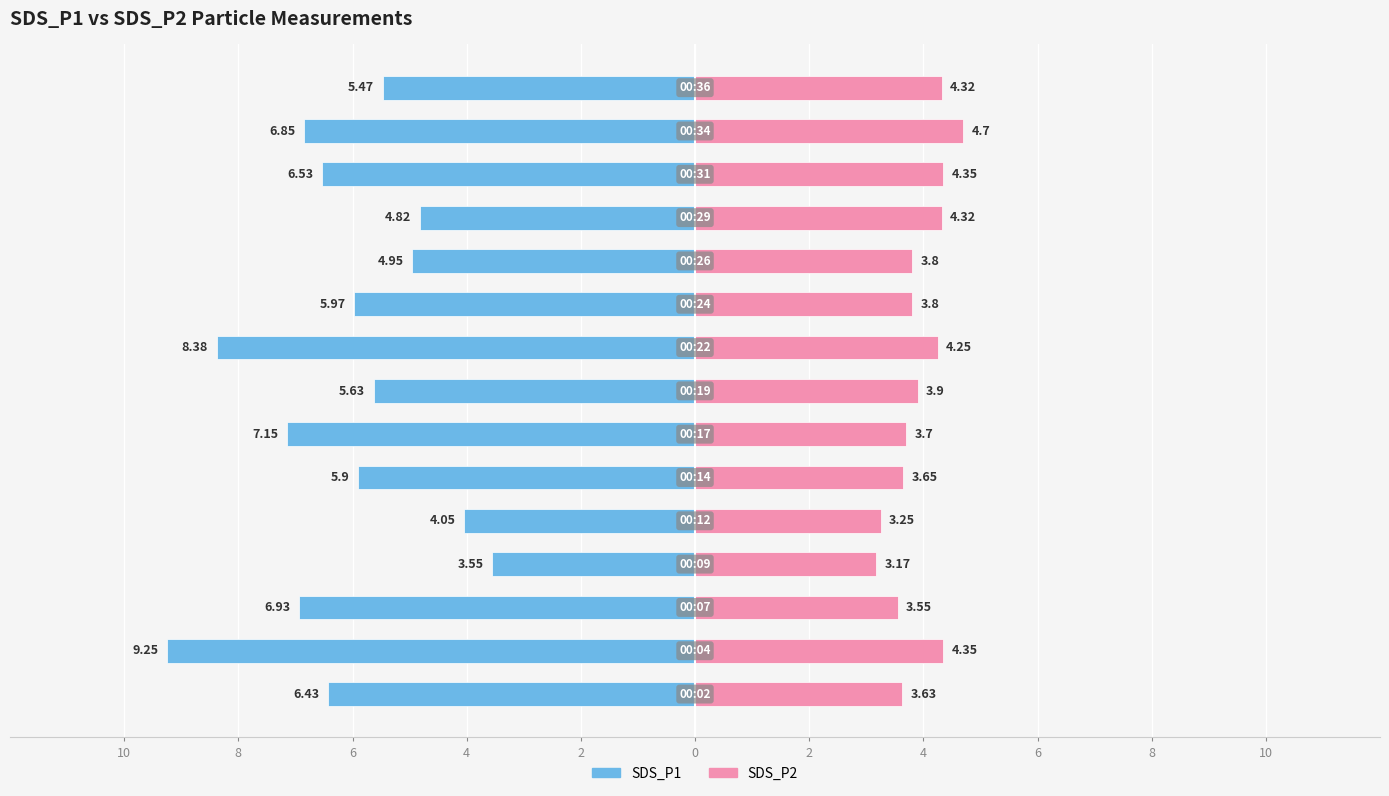

What is the difference between the maximum and minimum values in the SDS_P2 series?

1.5